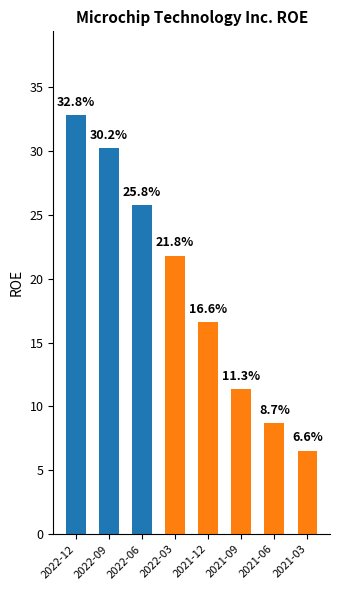

What is the change in value from 2022-12 to 2022-09?

-2.6